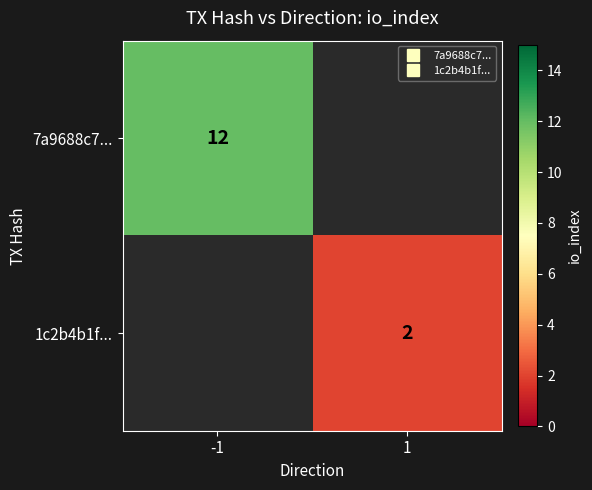

Which category has the highest value in the 7a9688c7... series?

-1